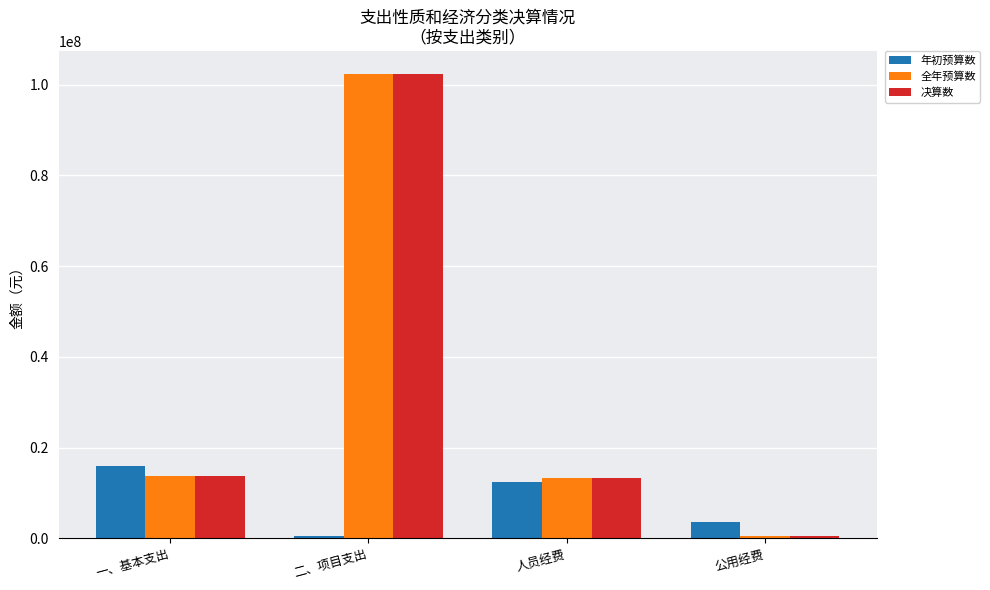

What is the average value of the 全年预算数 series?

32445347.4